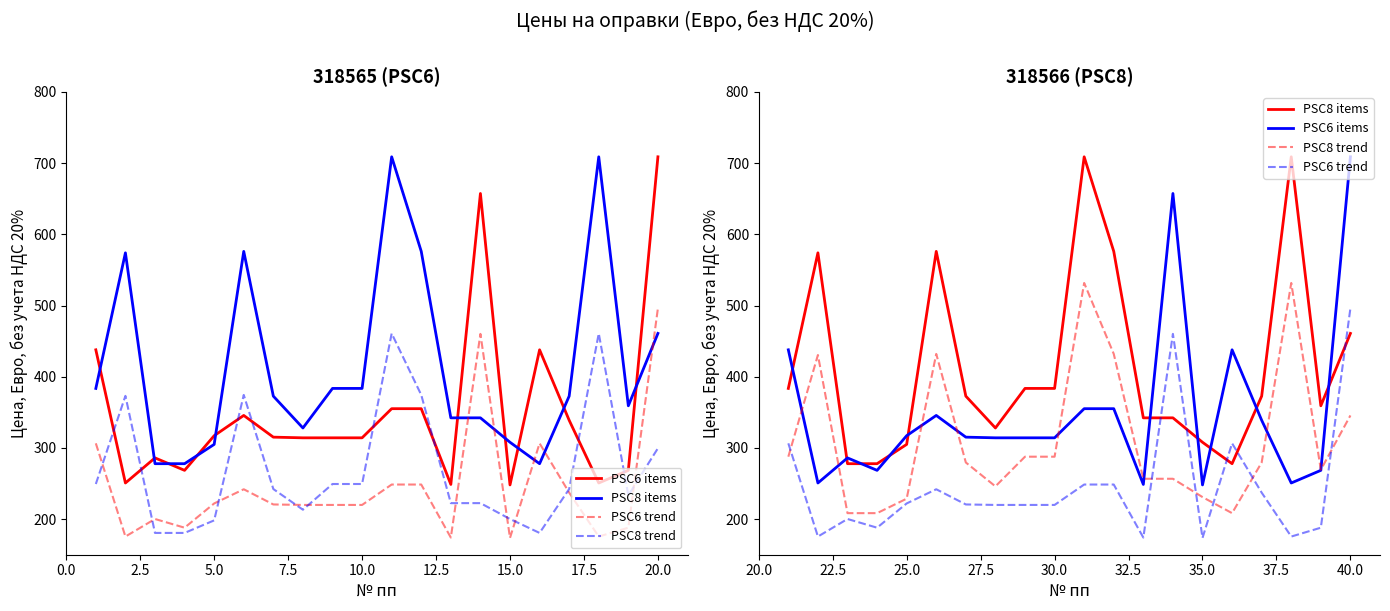

True or false: PSC6 items and PSC6 trend intersect in this chart.

False